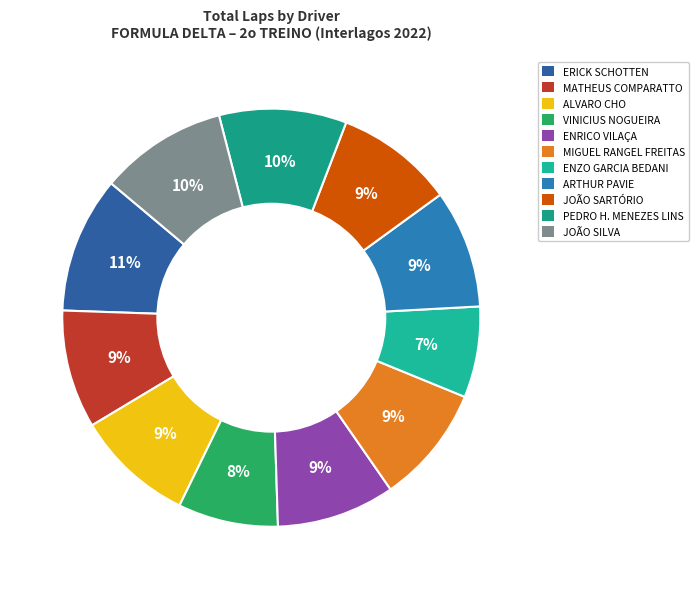

How many slices are in this pie chart?

11